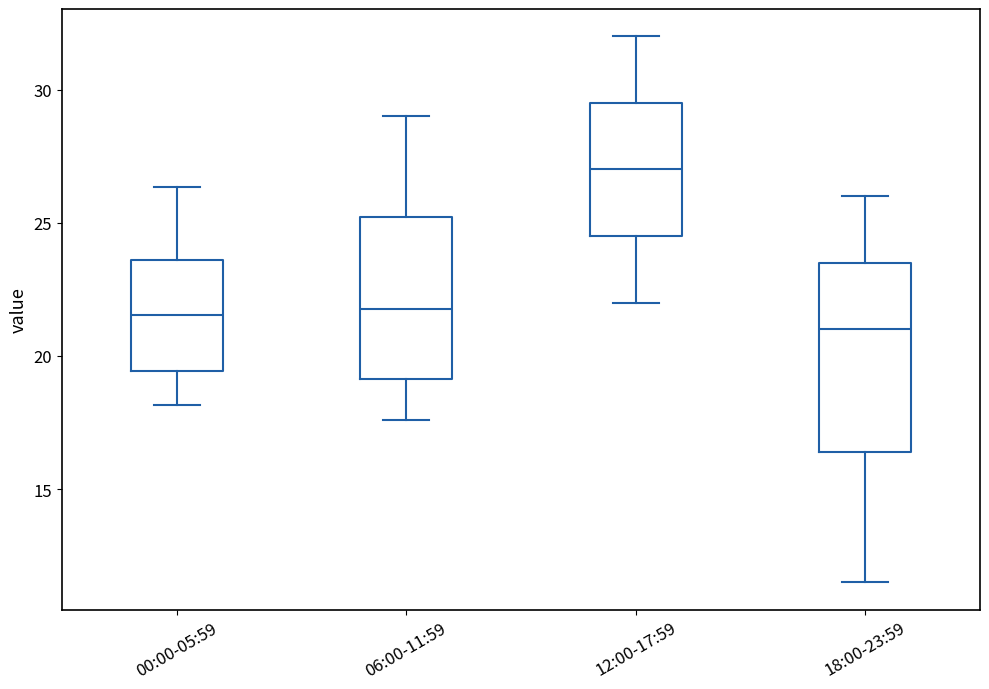

Which box is the tallest, from its lower edge to its upper edge?

18:00-23:59